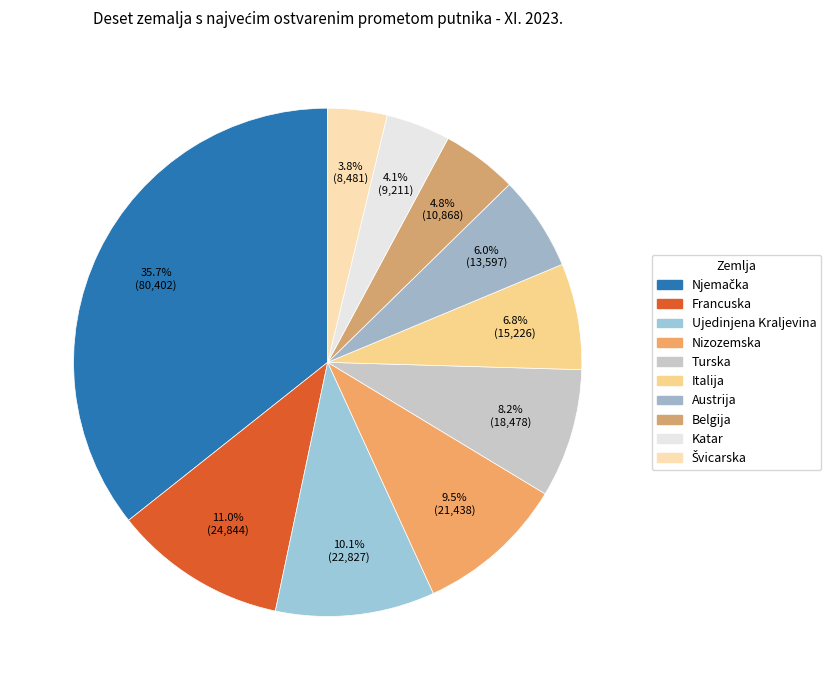

True or false: Njemačka accounts for 44% of the total.

False